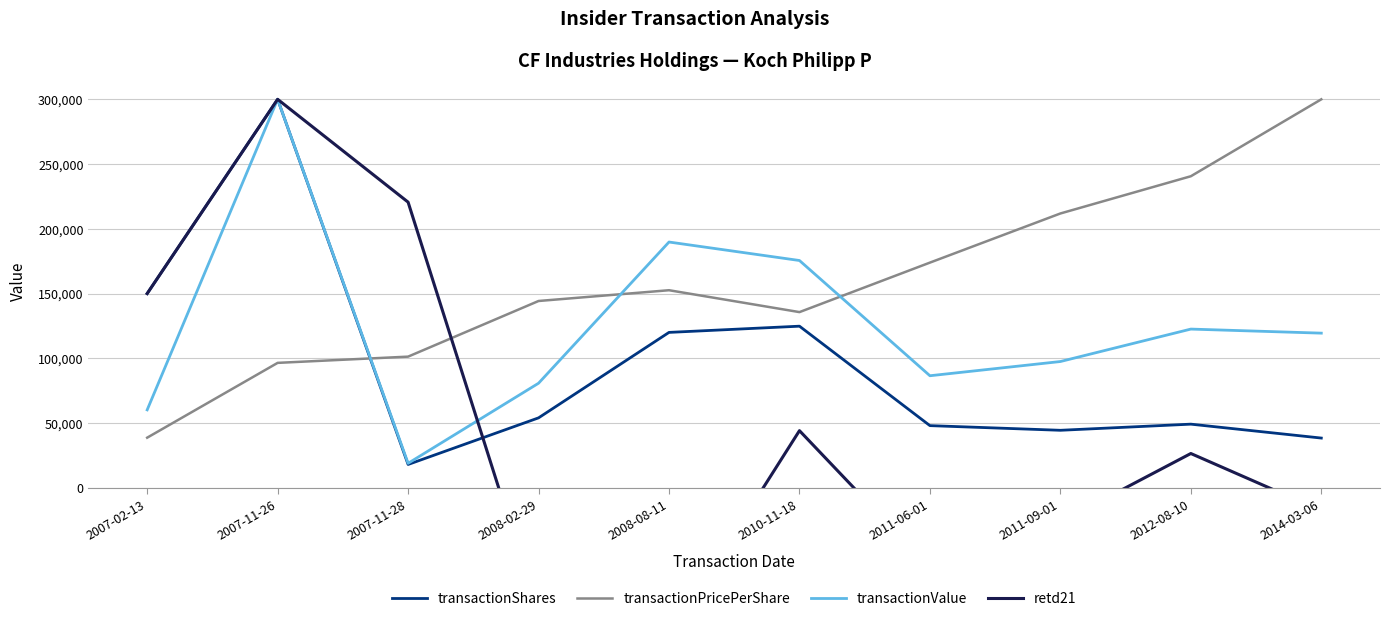

What are all the series names shown in the legend?

transactionShares, transactionPricePerShare, transactionValue, retd21